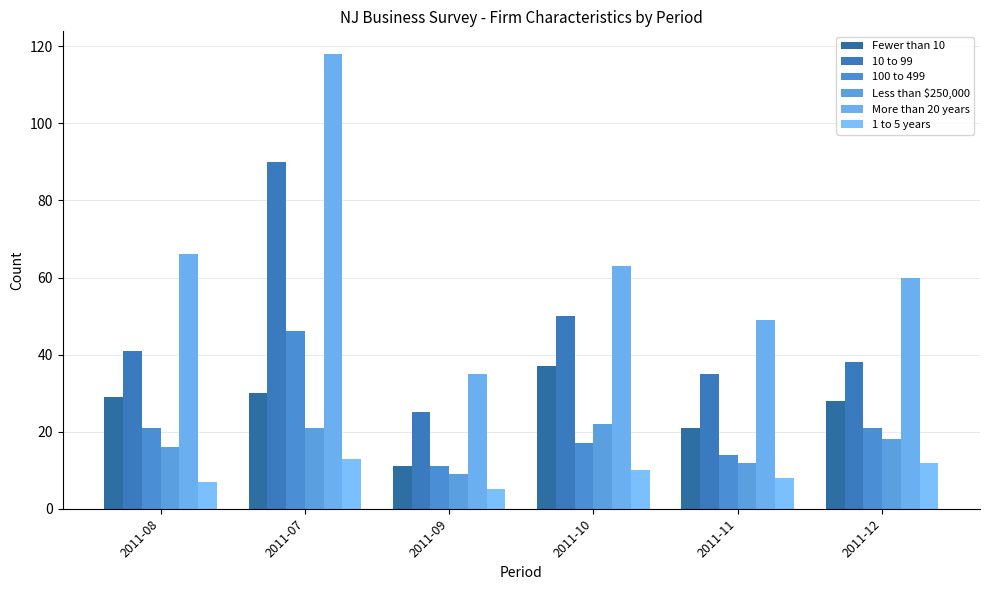

What value does the More than 20 years series have at 2011-08?

66